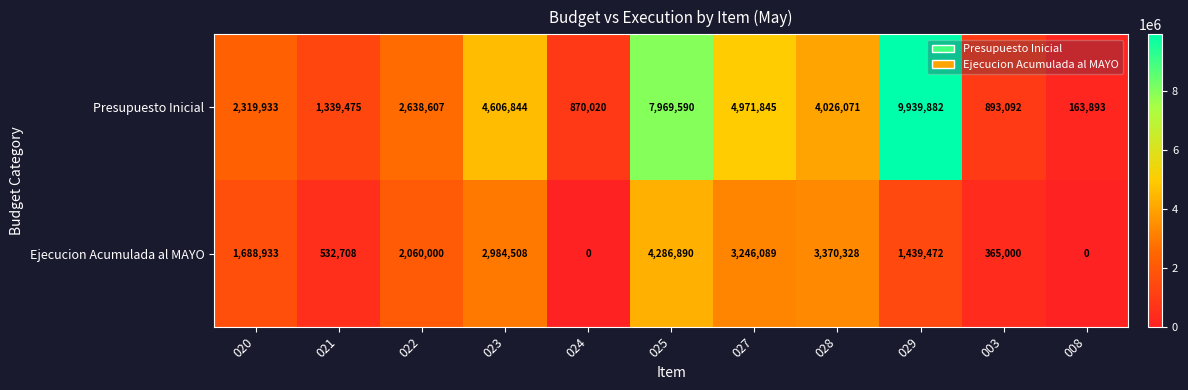

What is the approximate value of Ejecucion Acumulada al MAYO at 020, to the nearest 50?

1688950